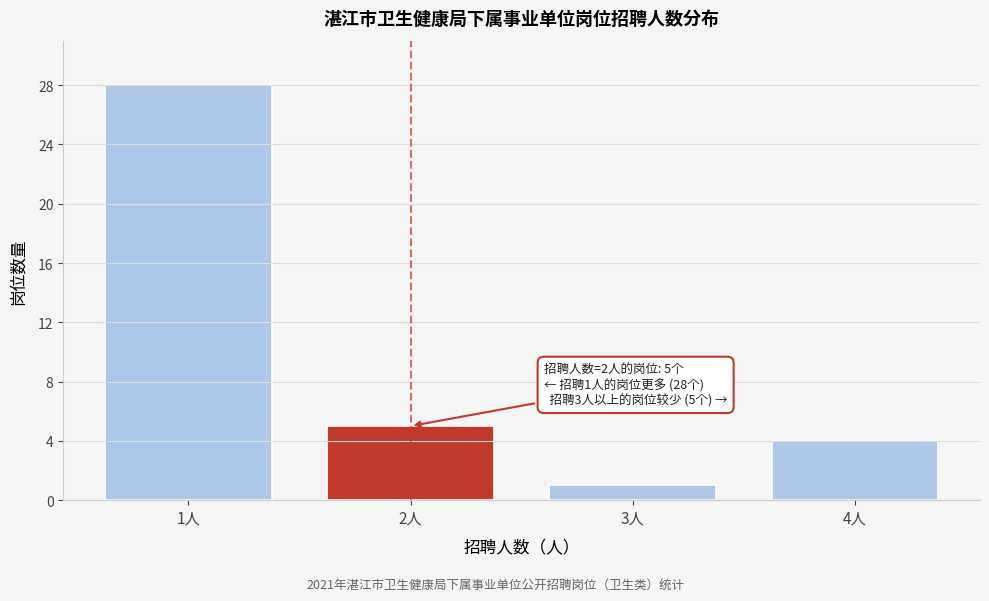

Reading right to left, extract all data points from this chart.

4人=4	3人=1	2人=5	1人=28